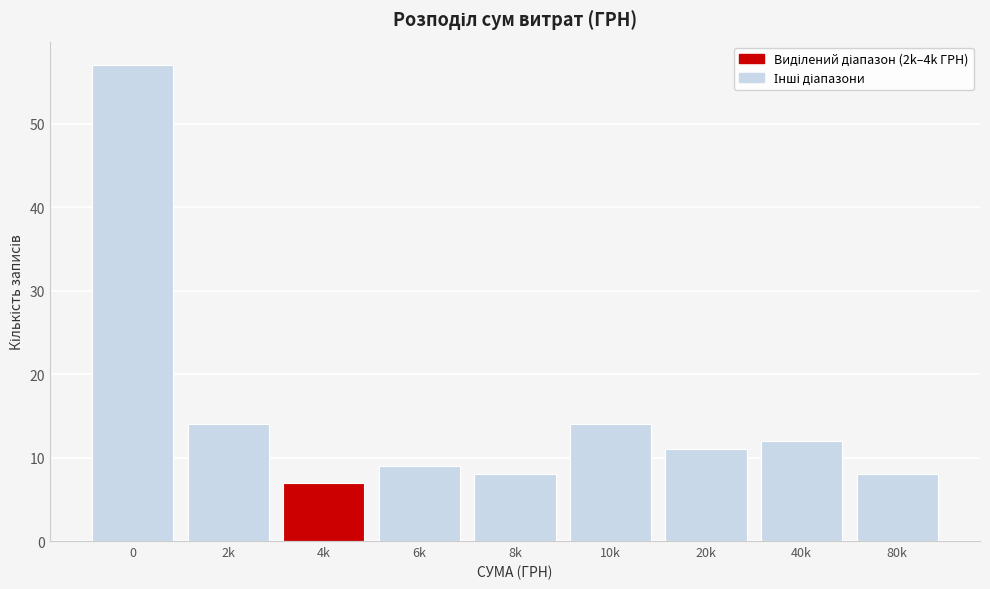

Reading left to right, list all the values displayed in this chart.

0=57	2k=14	4k=7	6k=9	8k=8	10k=14	20k=11	40k=12	80k=8